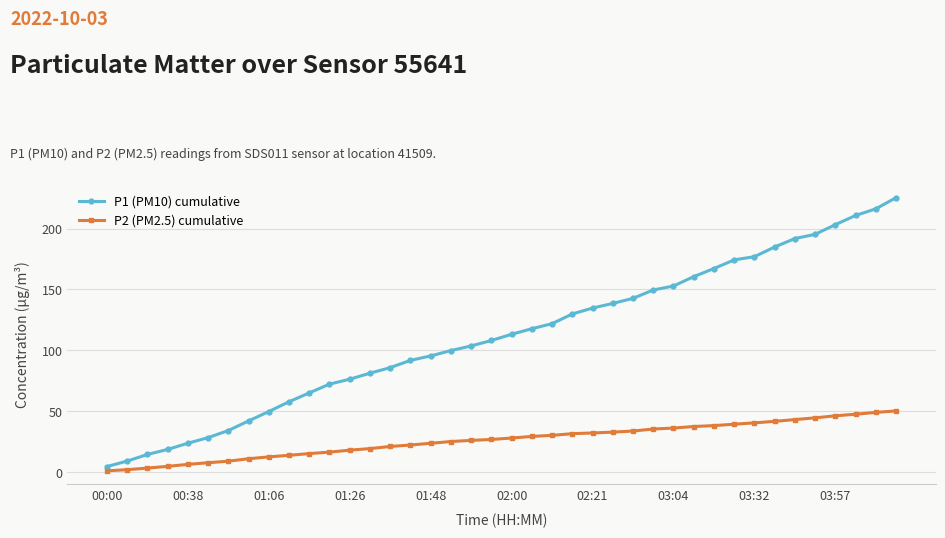

Rank the series by their maximum value, from highest to lowest.

P1 (PM10) cumulative, P2 (PM2.5) cumulative